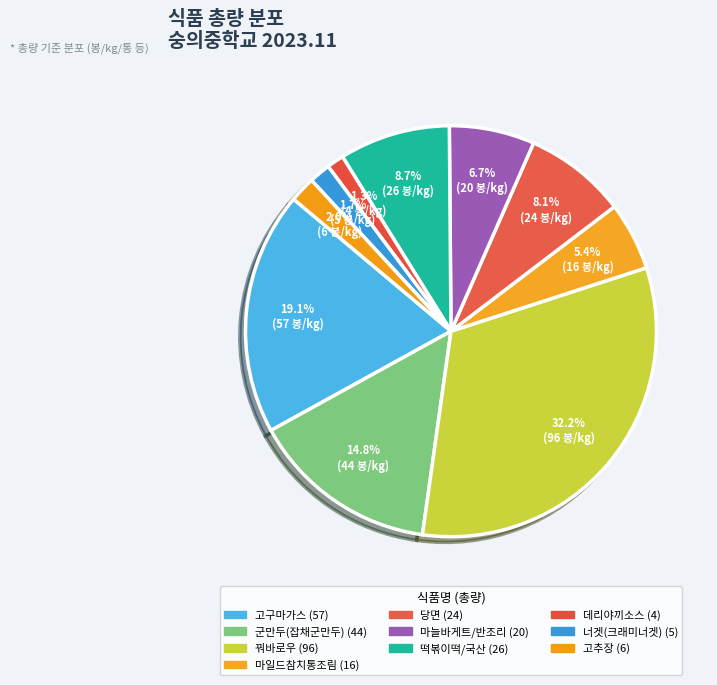

Is there a majority slice in this chart?

No